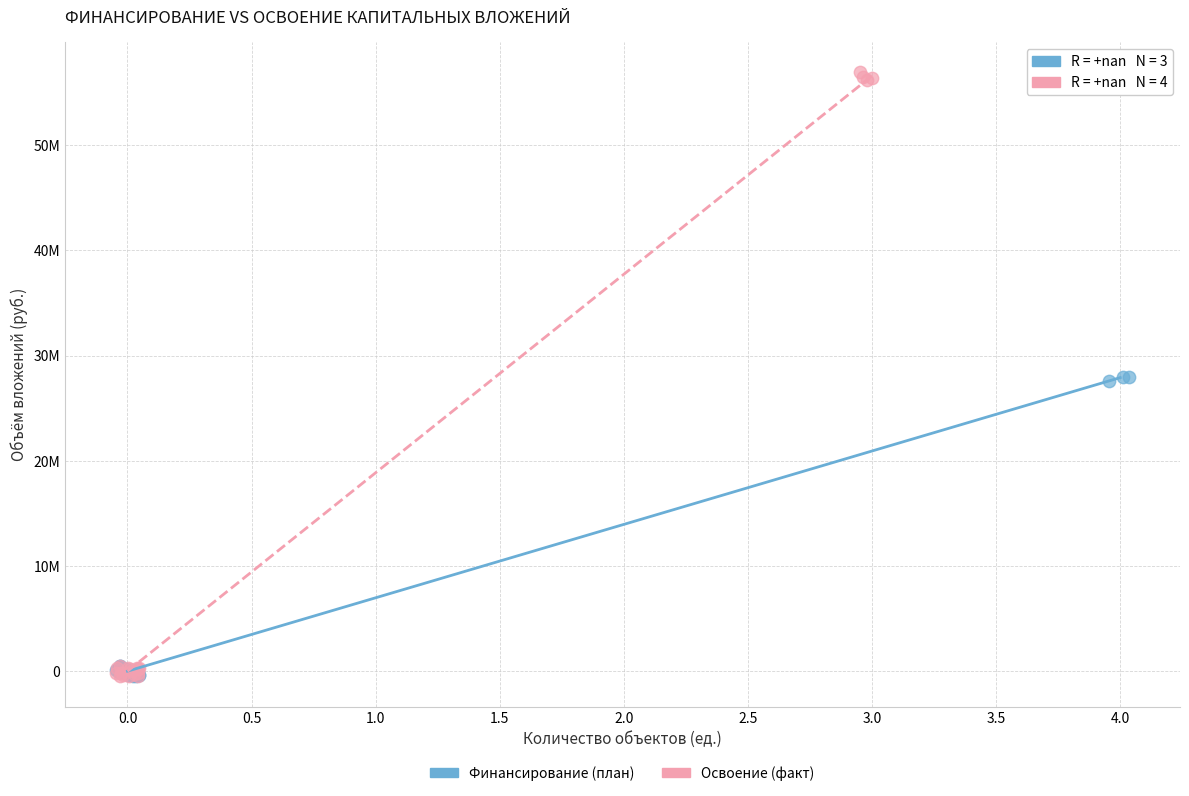

What are all the series names shown in the legend?

Финансирование (план), Освоение (факт)